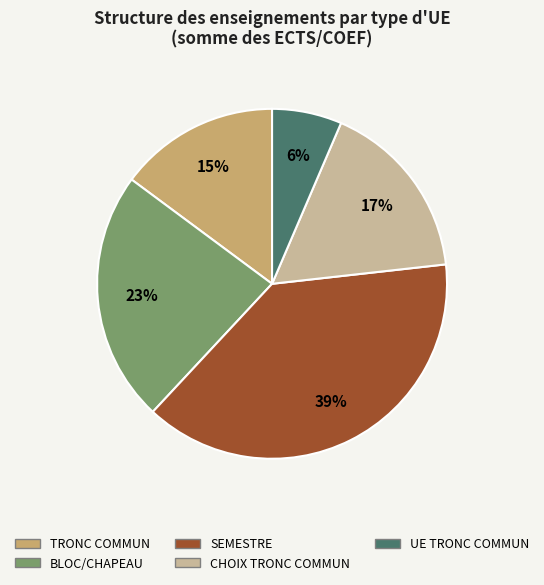

To the nearest percent, what percentage of the pie is BLOC/CHAPEAU?

23%